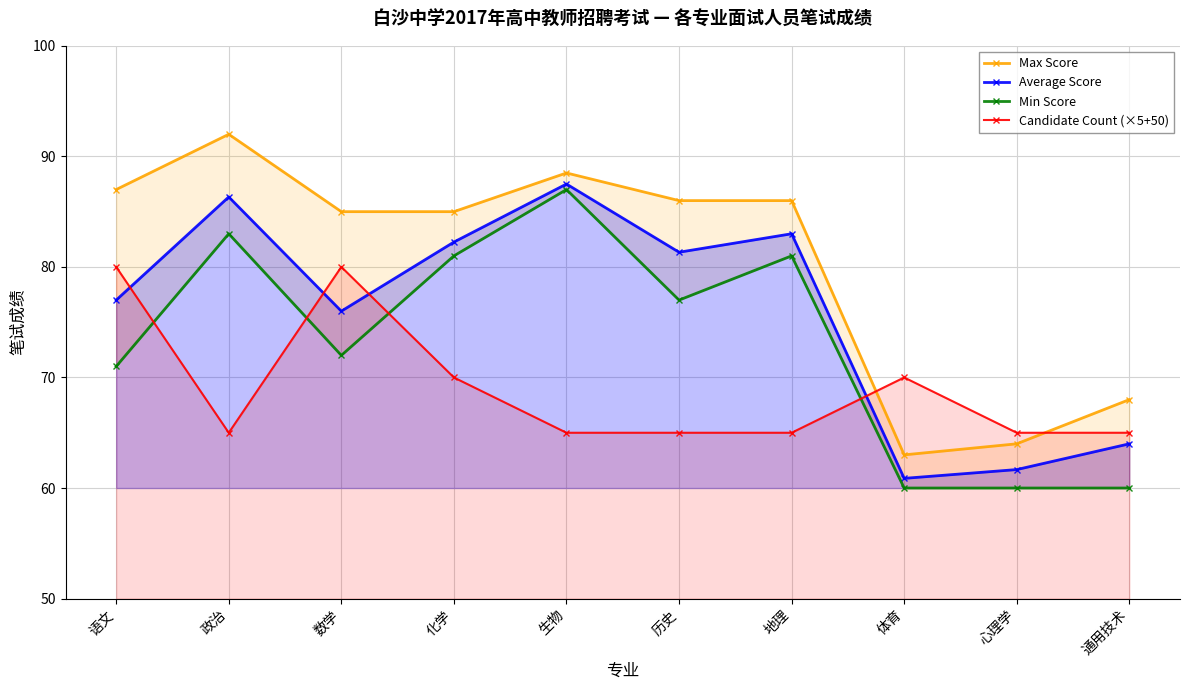

What position from the right is 心理学?

2